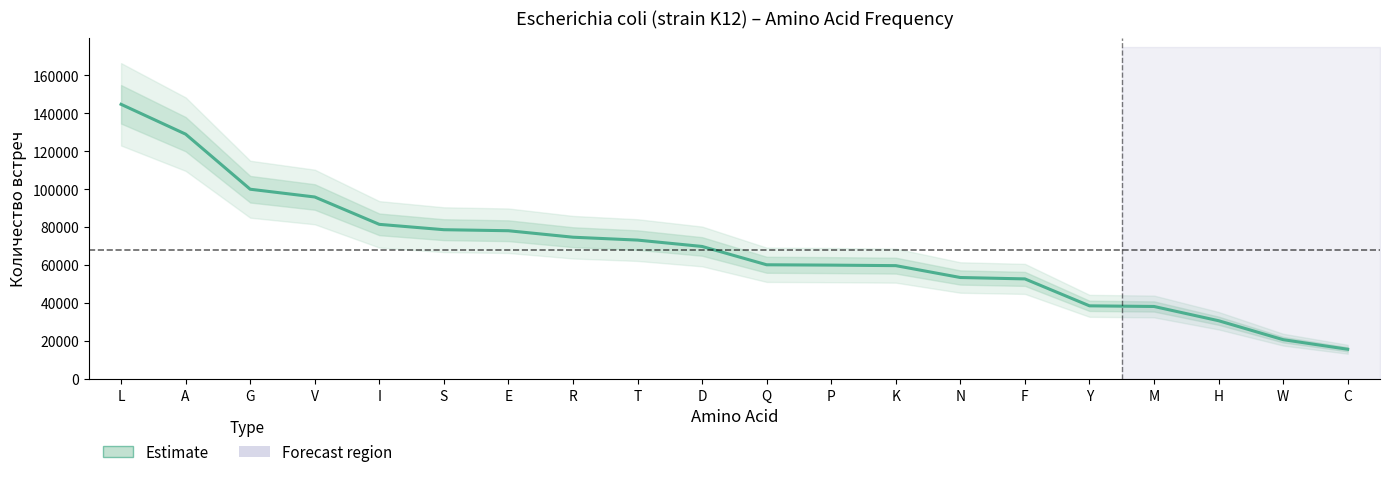

What is the label of the 10th point from the right?

Q